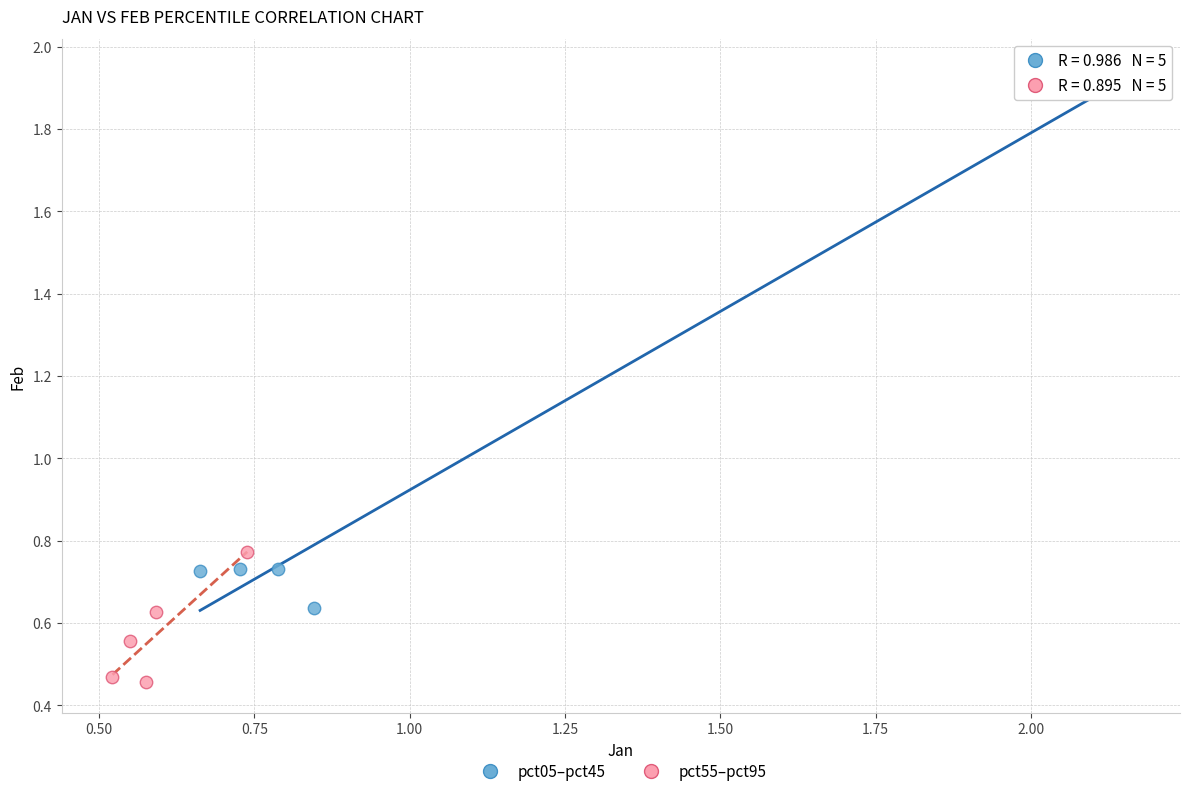

Which series reaches the maximum Y coordinate?

pct05–pct45